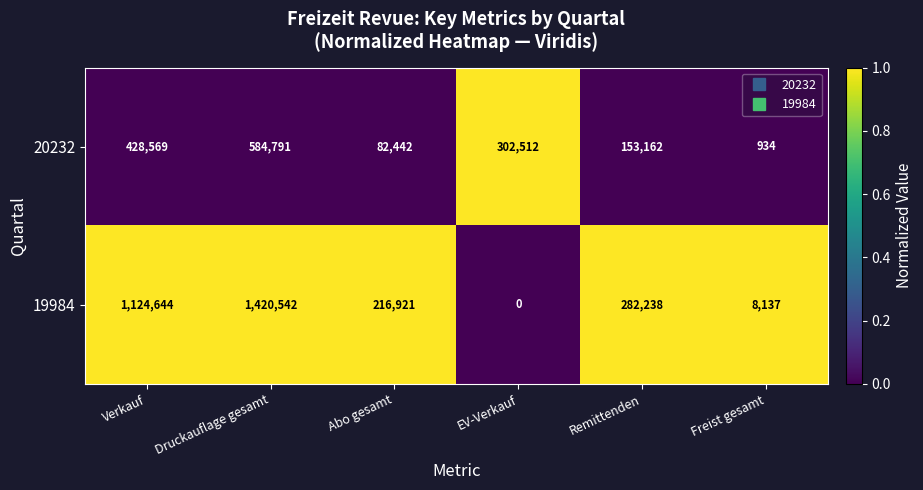

The 19984 series shows 2484937 at Druckauflage gesamt. True or false?

False